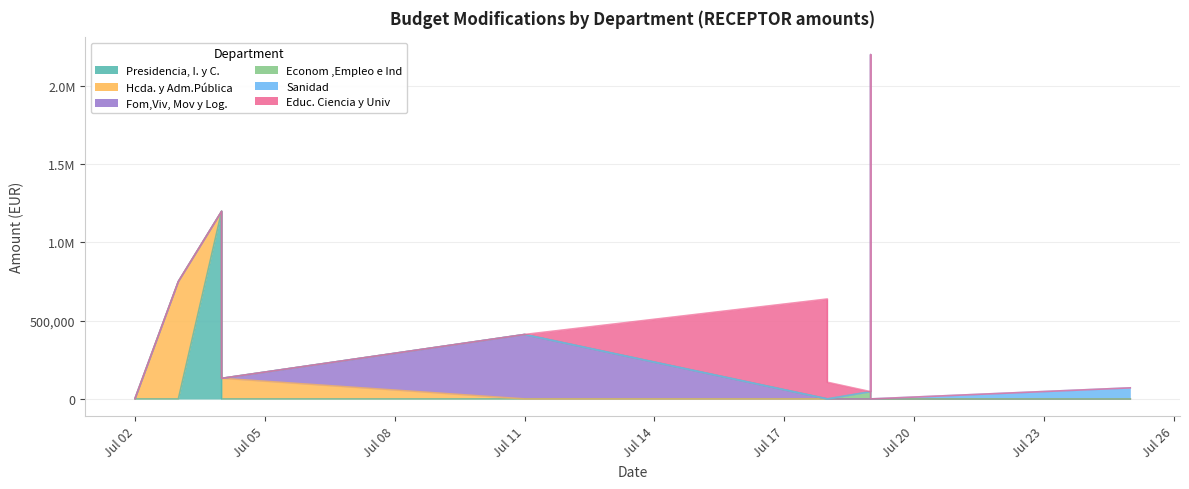

How many lines are shown in the chart?

6